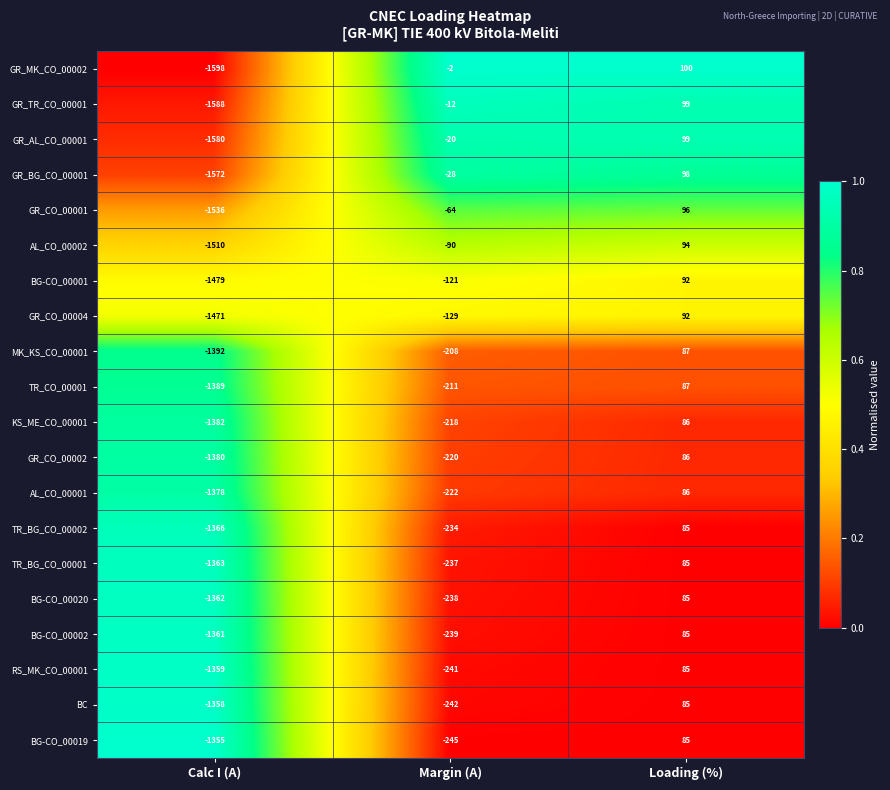

What is the total value across all series at Margin (A)?

-3221